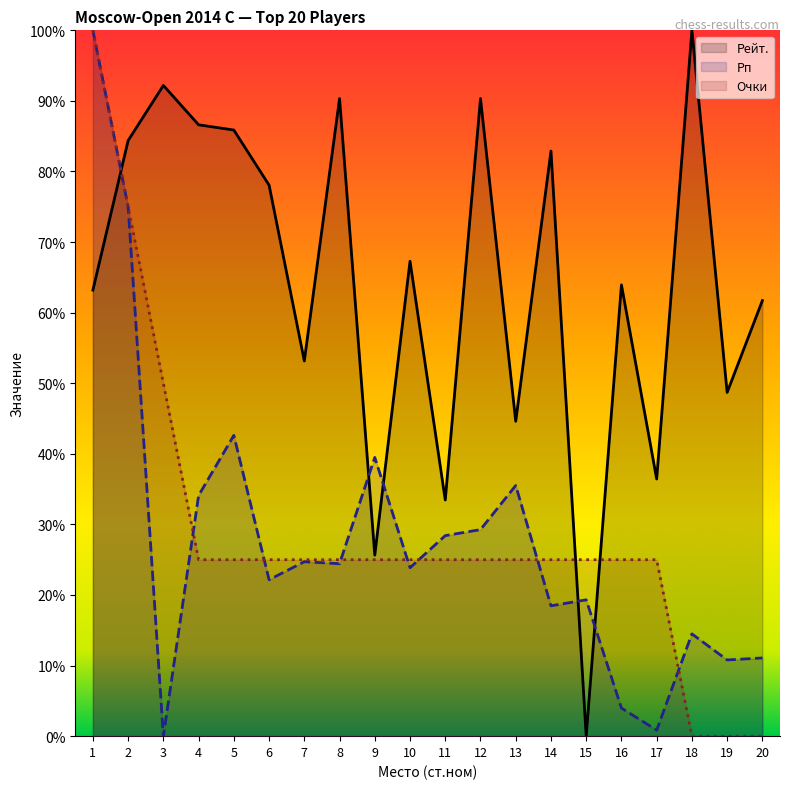

Which series has the largest total across all categories?

Рейт.